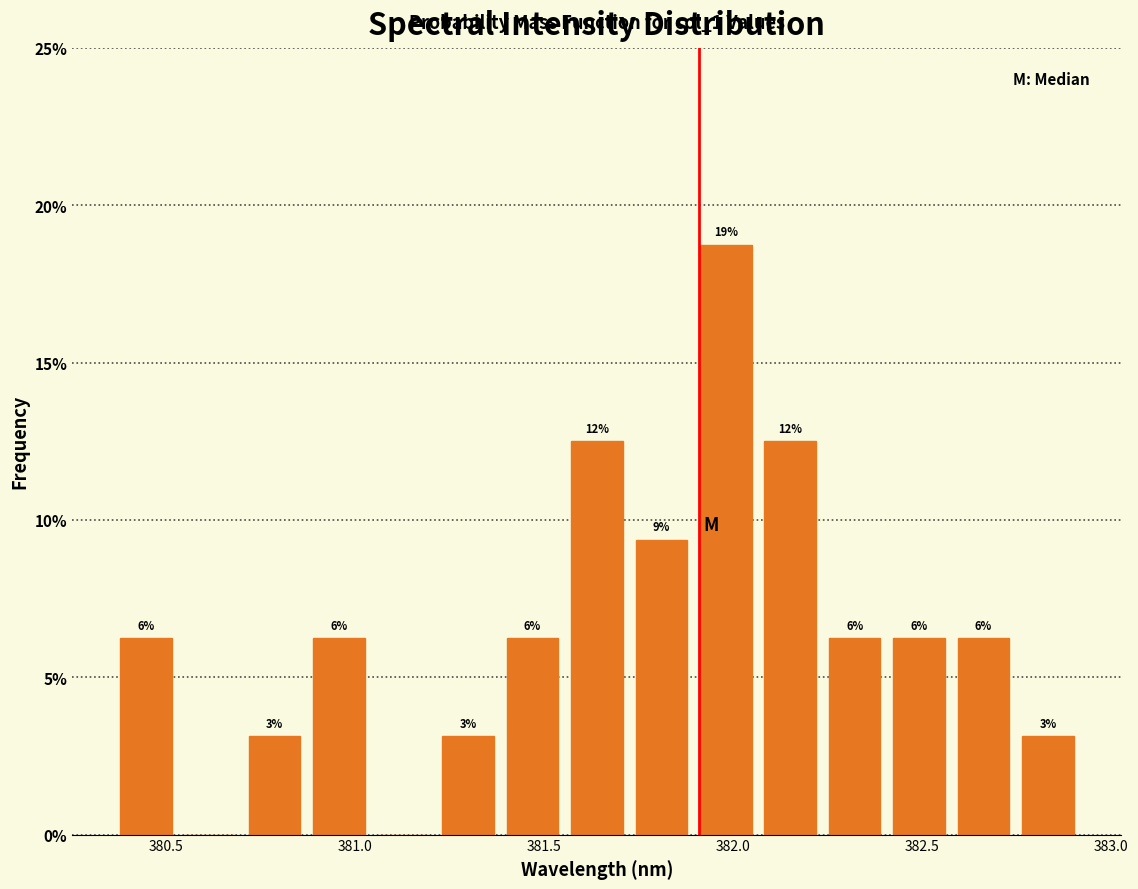

Read against the x-axis, roughly where is the centre of the tallest bar?

382.00